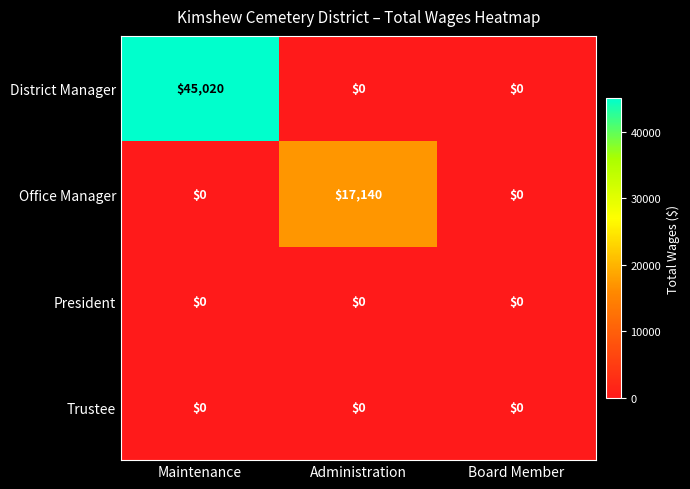

Reading left to right, list all the values displayed in this chart.

District Manager: 45020	0	0
Office Manager: 0	17140	0
President: 0	0	0
Trustee: 0	0	0